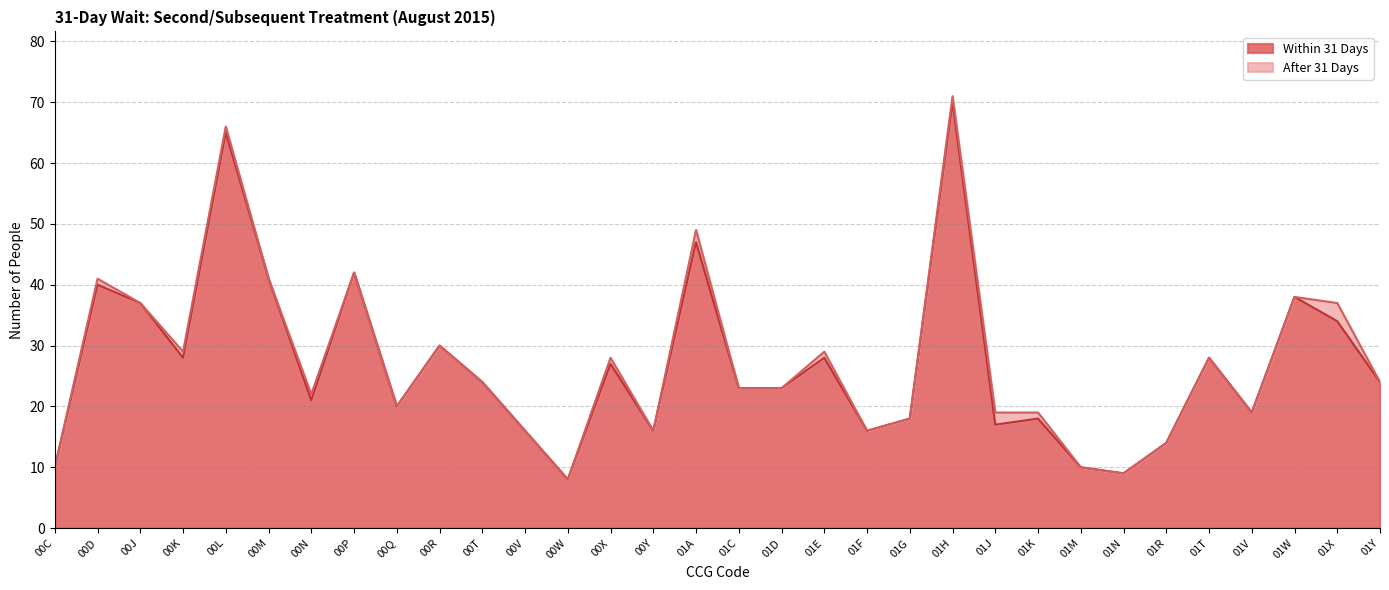

What is the difference between the values at 00D and 01V?

21